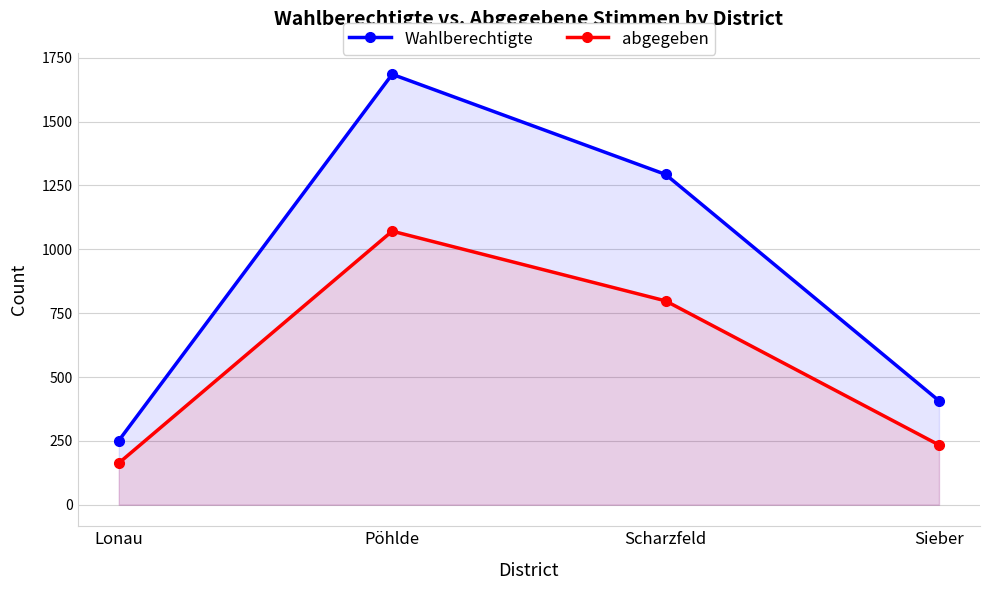

What is the sum of all abgegeben values?

2266